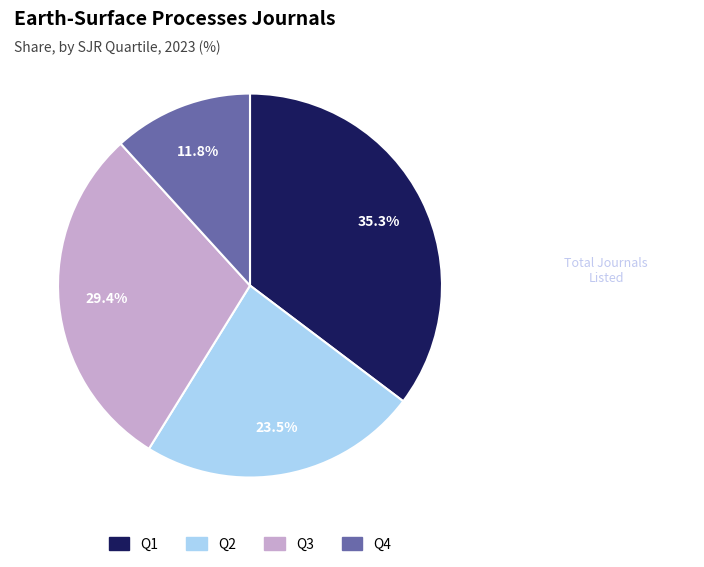

Combined, what portion of the pie is Q3 and Q4?

41.2%